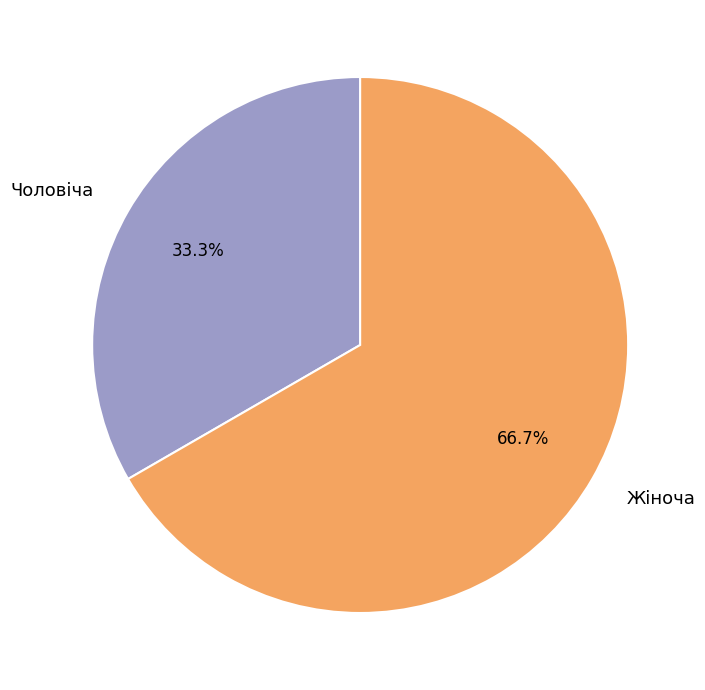

Which slice is the smallest?

Чоловіча